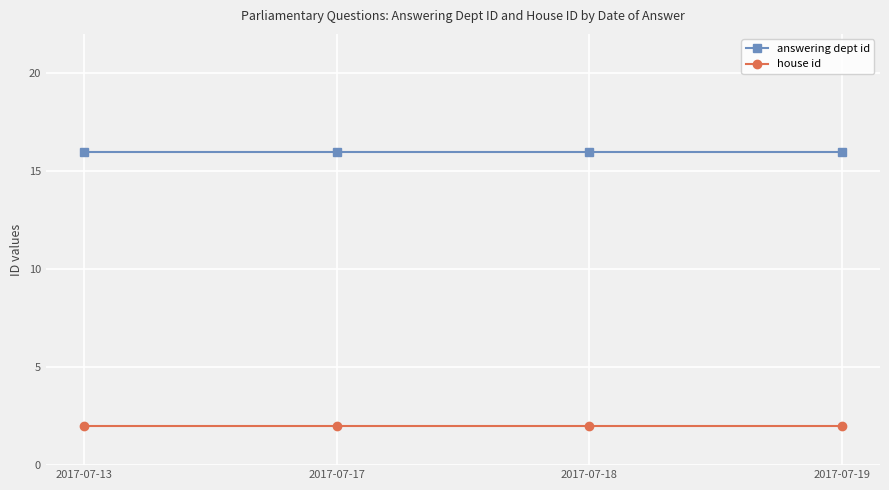

What is the spread (max minus min) of values at 2017-07-19?

14